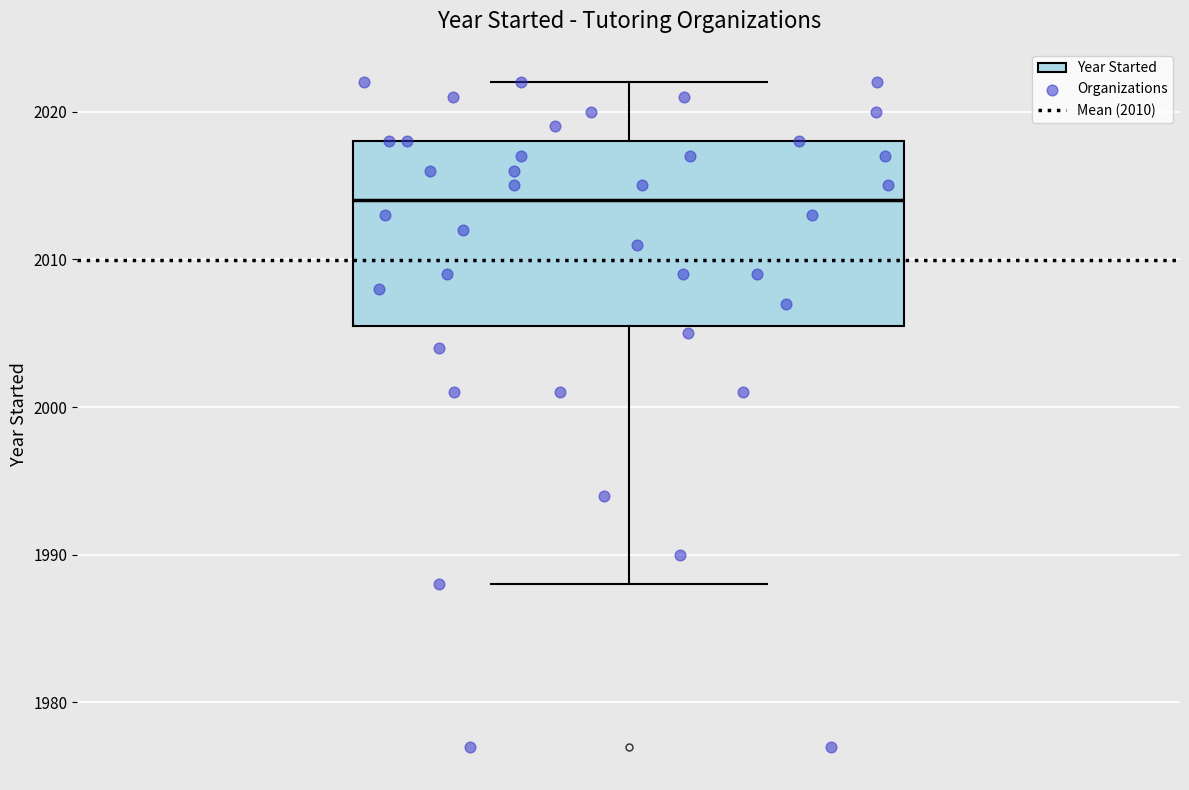

Read this box plot against the y-axis: the position of the median line, the range covered by the box, and the ends of both whiskers. The values are not printed on the chart, so give them approximately, as read against the axis.

median 2014, box 2006 to 2018, whiskers 1988 to 2022